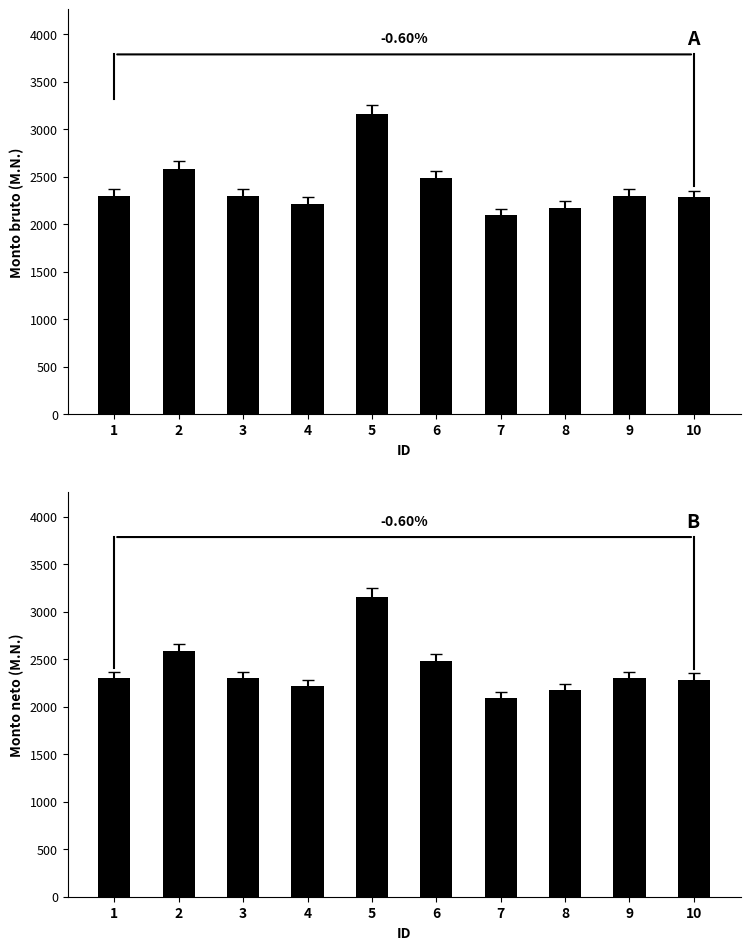

Which has a higher value, 5 or 6?

5